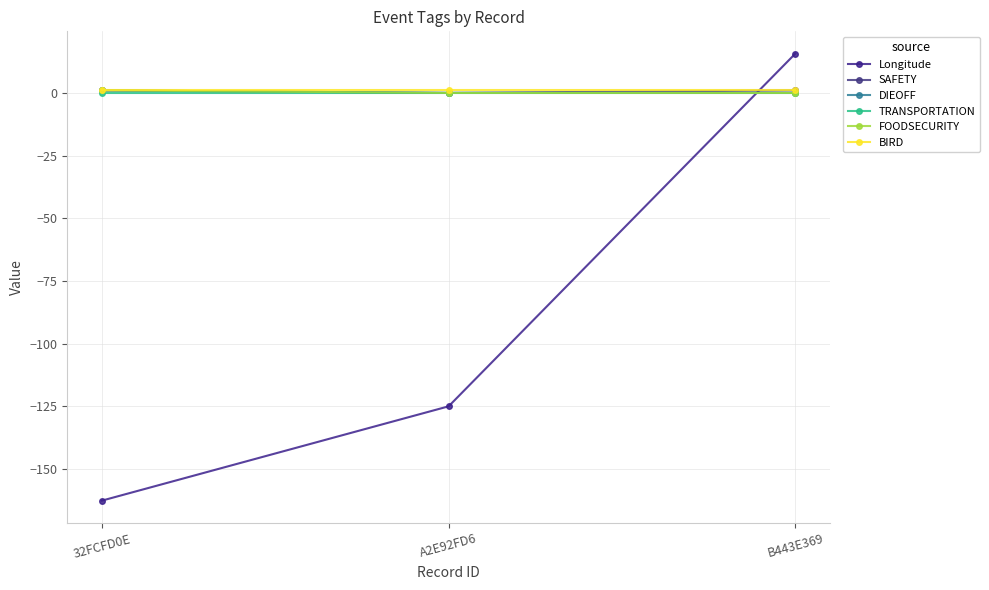

Reading left to right, transcribe all the data shown in this chart.

Longitude: 32FCFD0E=-162.6	A2E92FD6=-125.0	B443E369=15.6
SAFETY: 32FCFD0E=1.0	A2E92FD6=0.0	B443E369=1.0
DIEOFF: 32FCFD0E=1.0	A2E92FD6=0.0	B443E369=0.0
TRANSPORTATION: 32FCFD0E=0.0	A2E92FD6=0.0	B443E369=0.0
FOODSECURITY: 32FCFD0E=1.0	A2E92FD6=0.0	B443E369=0.0
BIRD: 32FCFD0E=1.0	A2E92FD6=1.0	B443E369=1.0